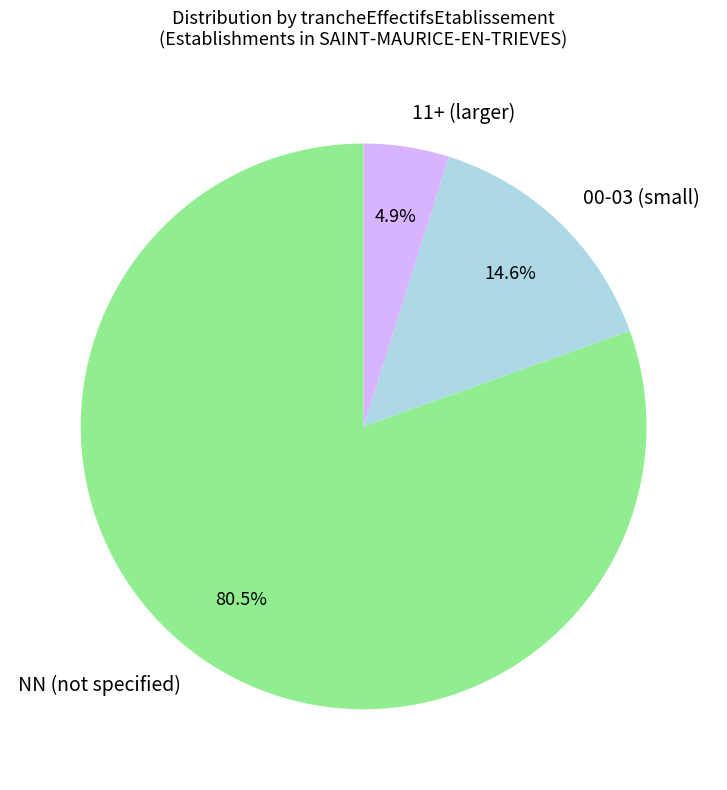

Rank the categories by value from highest to lowest.

NN (not specified), 00-03 (small), 11+ (larger)